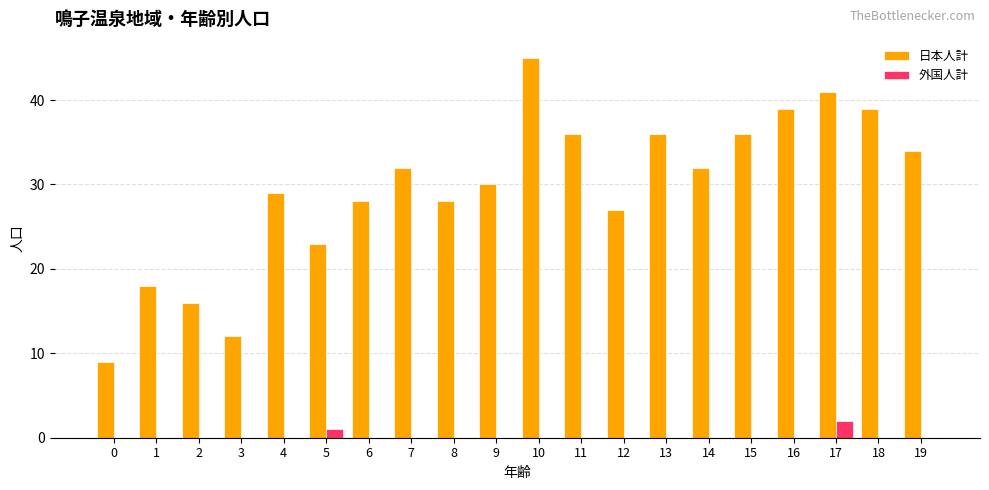

Which category has the highest value across all series?

10